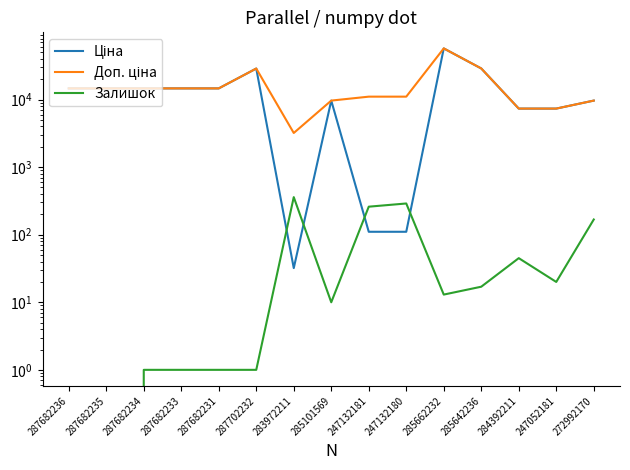

How many values in the Залишок series are below 13?

7